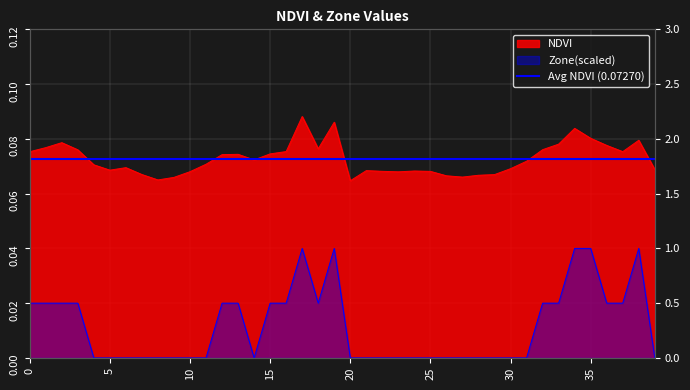

What is the difference between the highest and lowest values at 29?

0.1